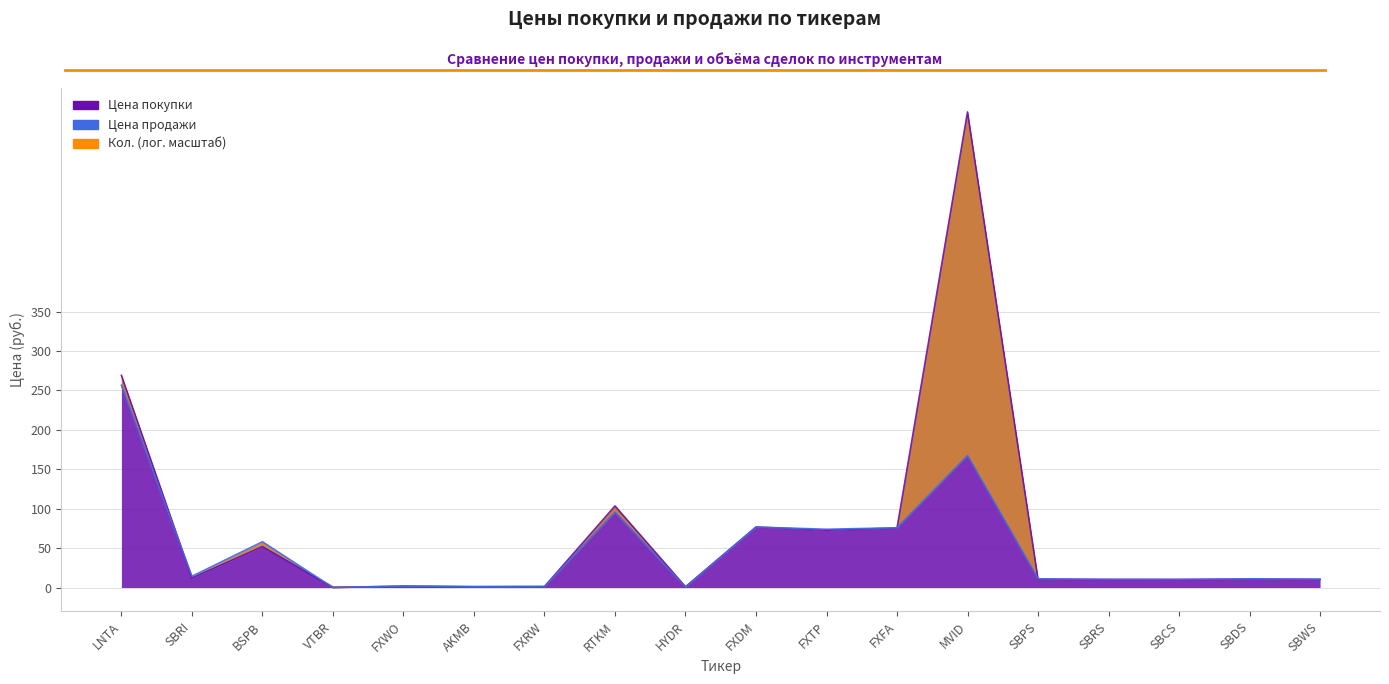

Where is the first local minimum for Цена покупки?

SBRI